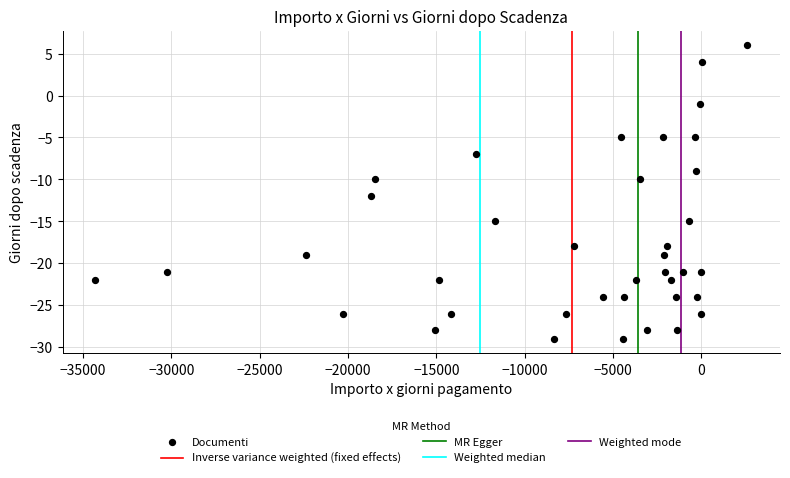

Count the number of points in this scatter plot.

38